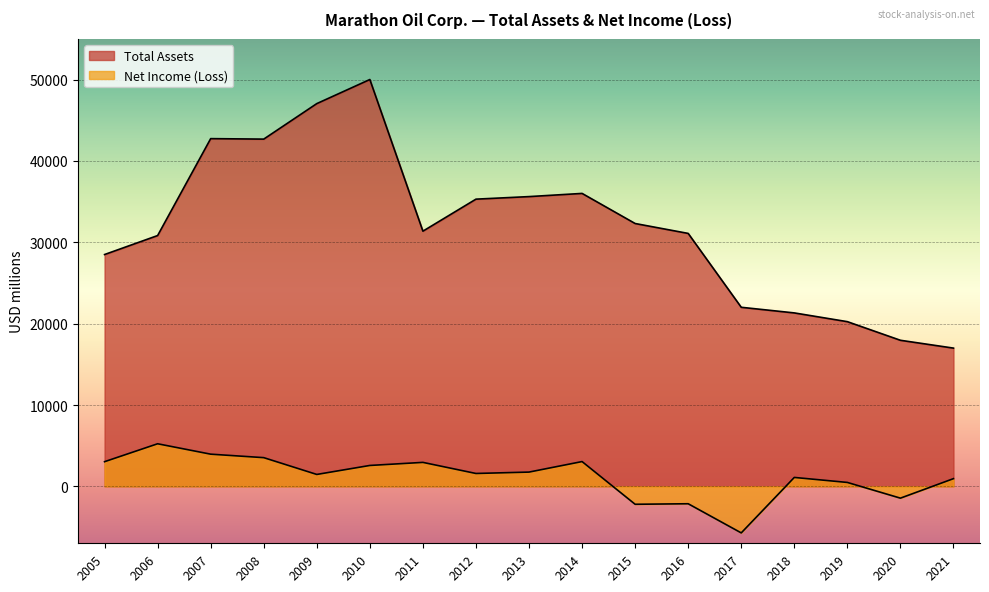

Which series has the largest total across all categories?

Total Assets